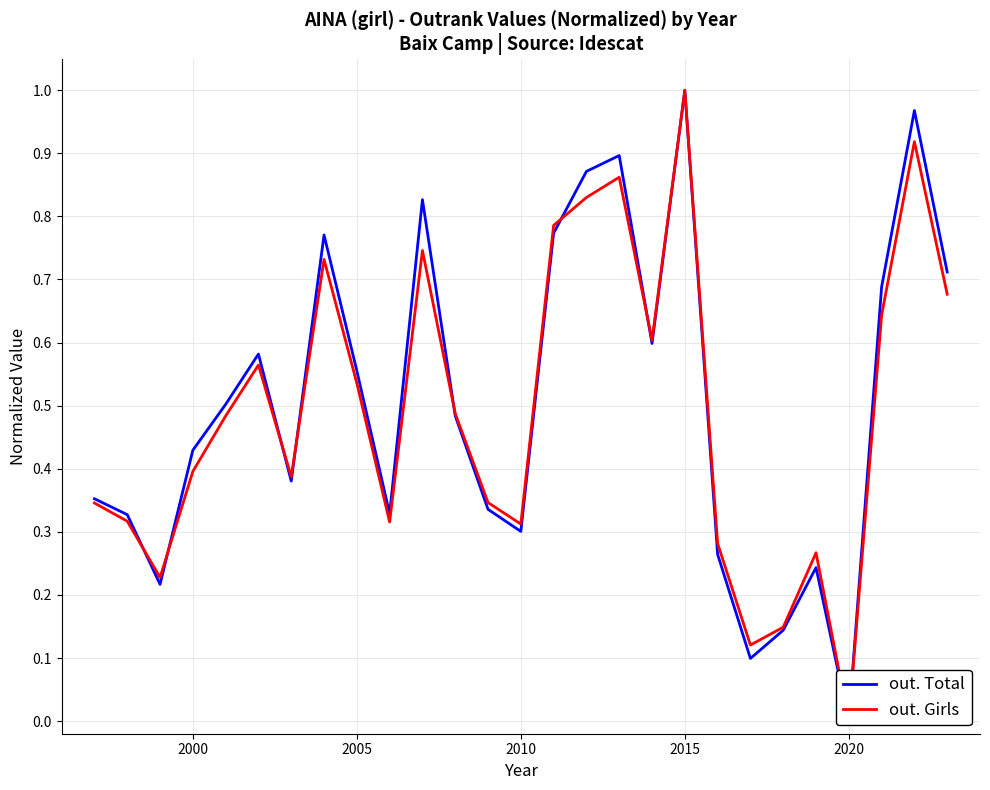

How many values in the out. Girls series exceed 0?

26